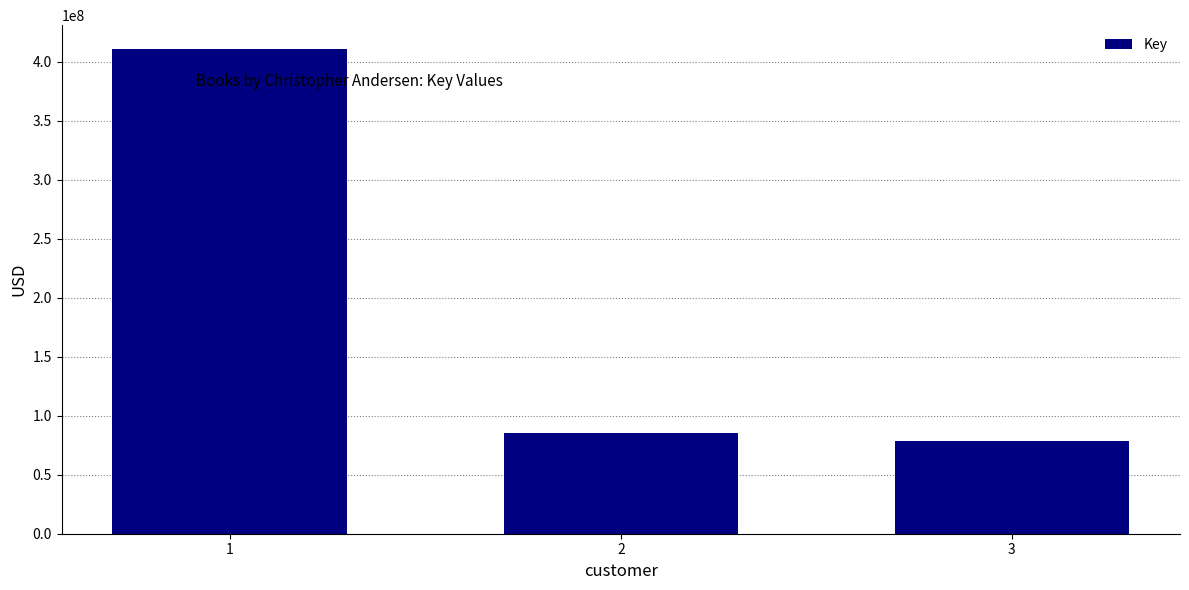

Read the value at 1.

410422486